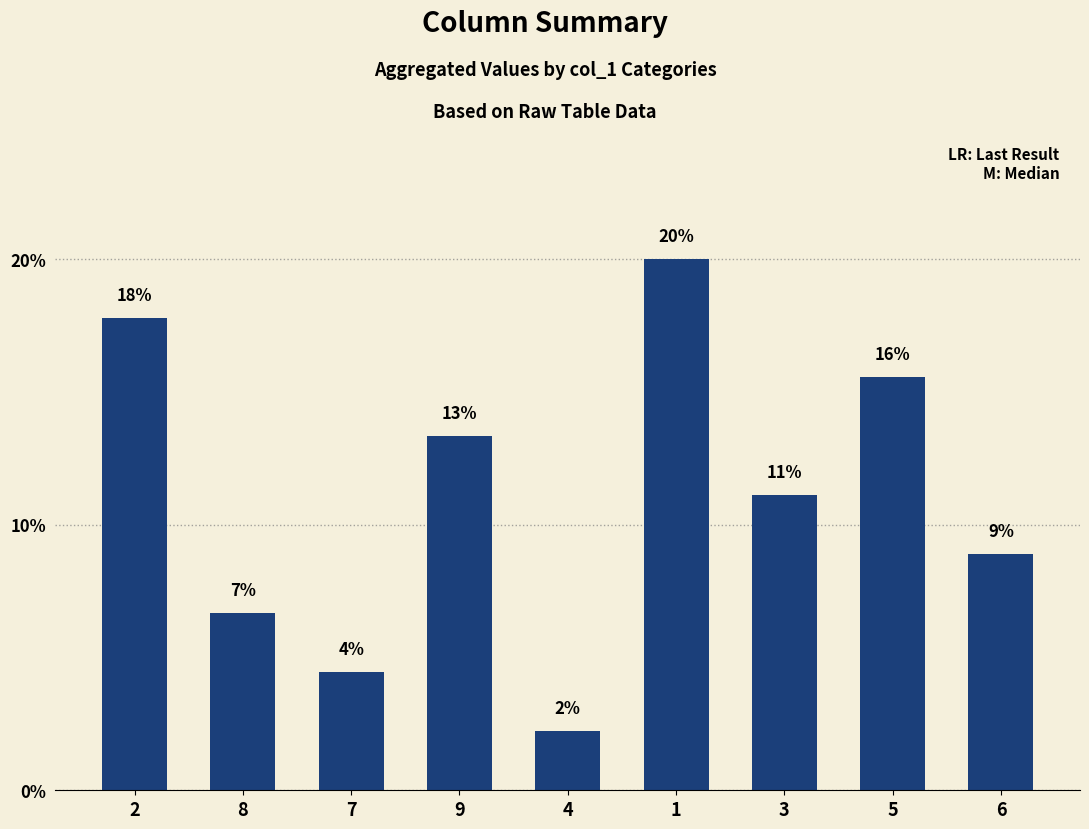

Are the bars horizontal?

No